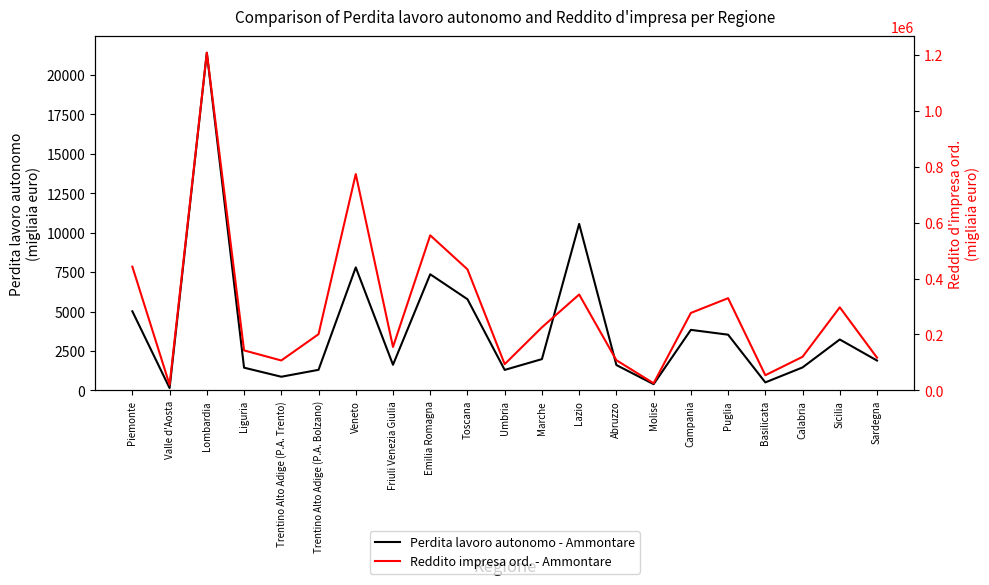

Is it true that Reddito impresa ord. - Ammontare equals 201029 at Trentino Alto Adige (P.A. Bolzano)?

True